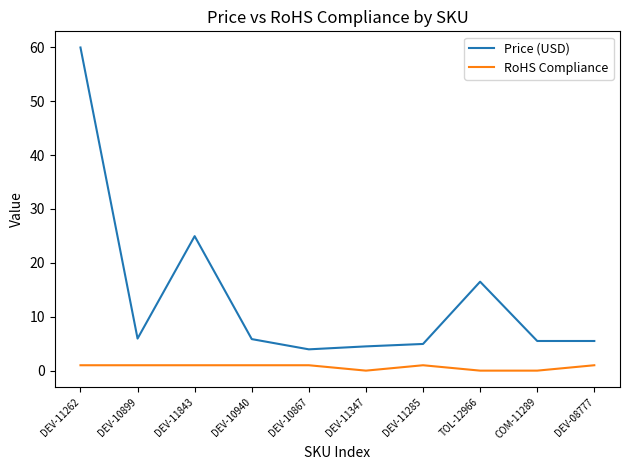

Which series has the largest range (max minus min)?

Price (USD)